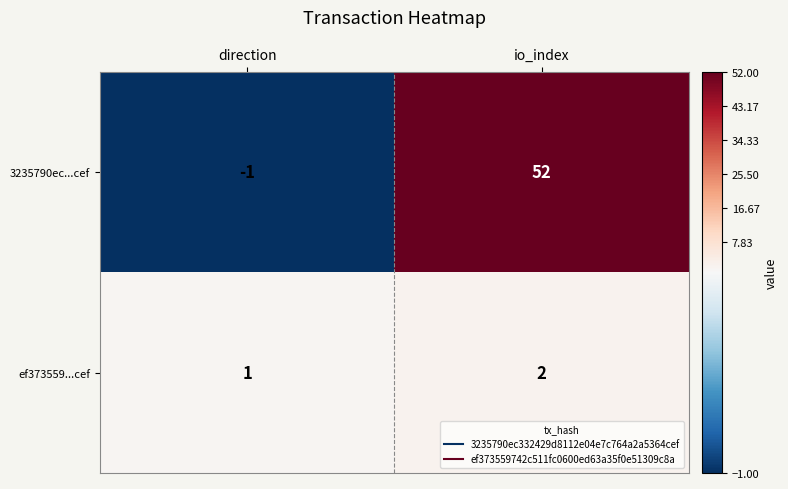

Is the value of ef373559...cef at direction greater than the value of 3235790ec...cef at io_index?

No